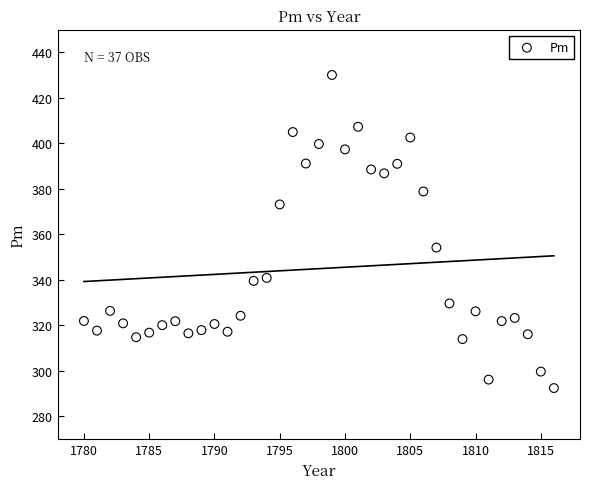

What is the range of Y values (max minus min)?

137.6